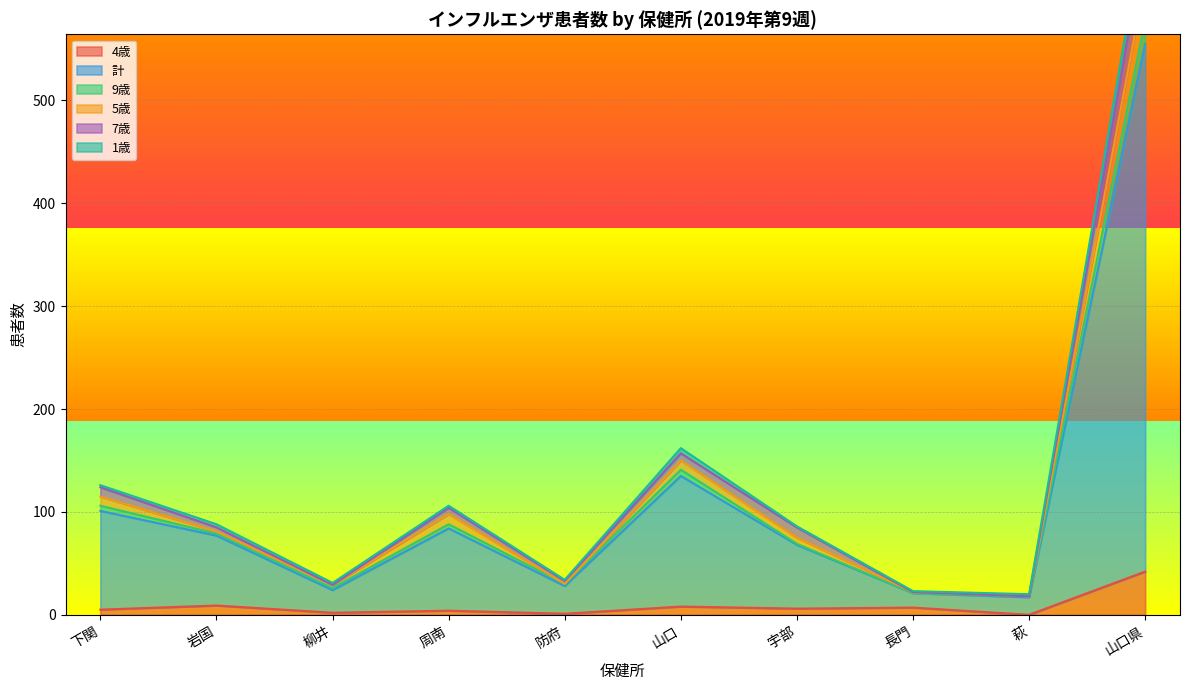

List the labels in order of 7歳 value, smallest first.

萩, 長門, 柳井, 防府, 宇部, 岩国, 周南, 下関, 山口, 山口県